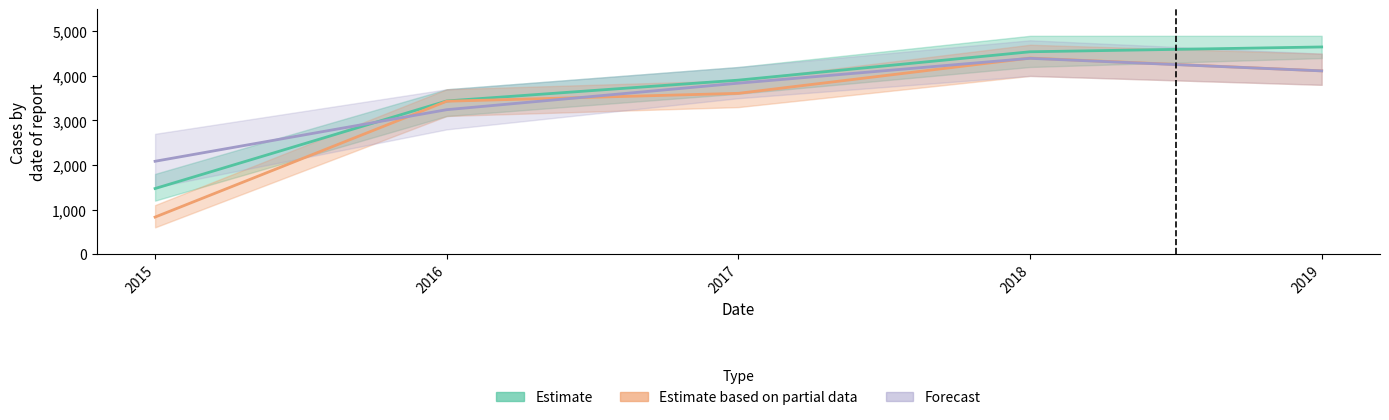

Which series has the largest range (max minus min)?

Estimate based on partial data